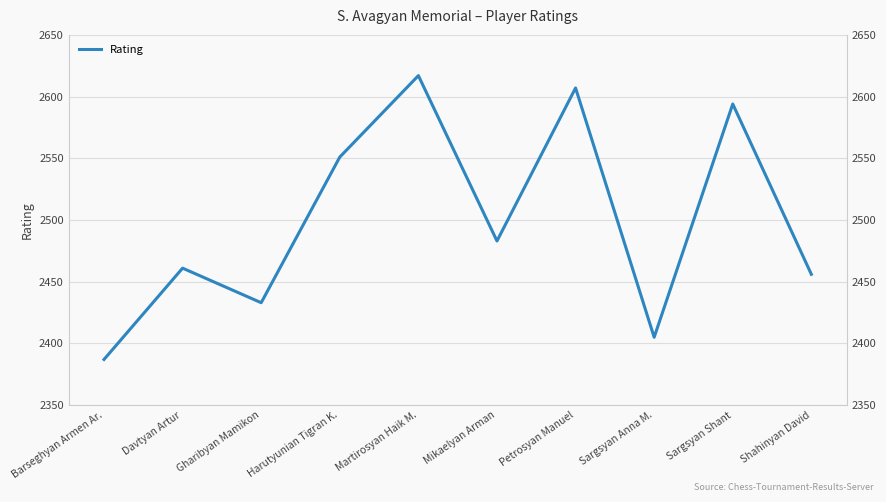

Where does the data first go above 2483?

Harutyunian Tigran K.